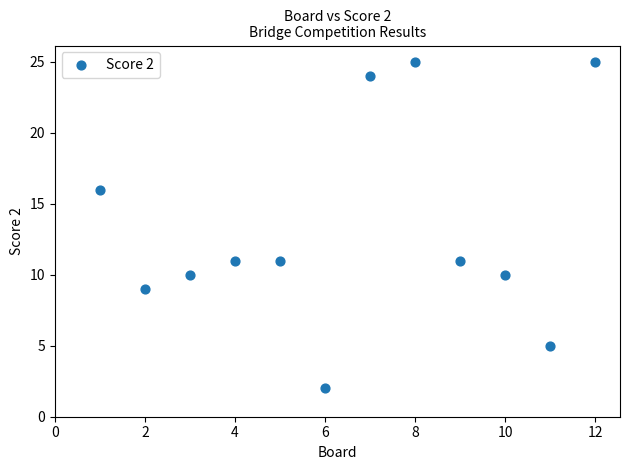

What is the range of X values (max minus min)?

11